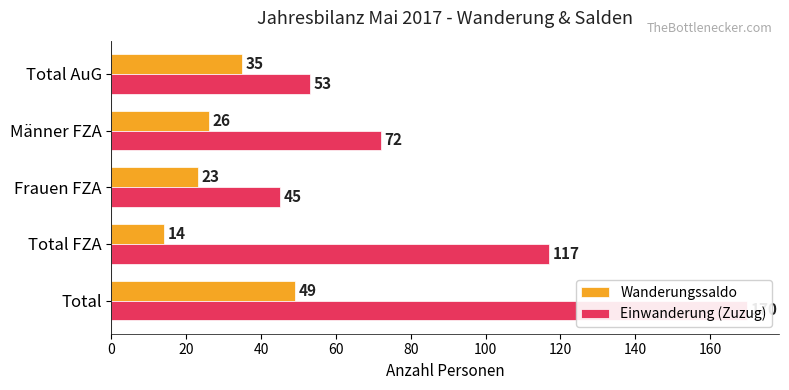

What is the average value of the Wanderungssaldo series?

29